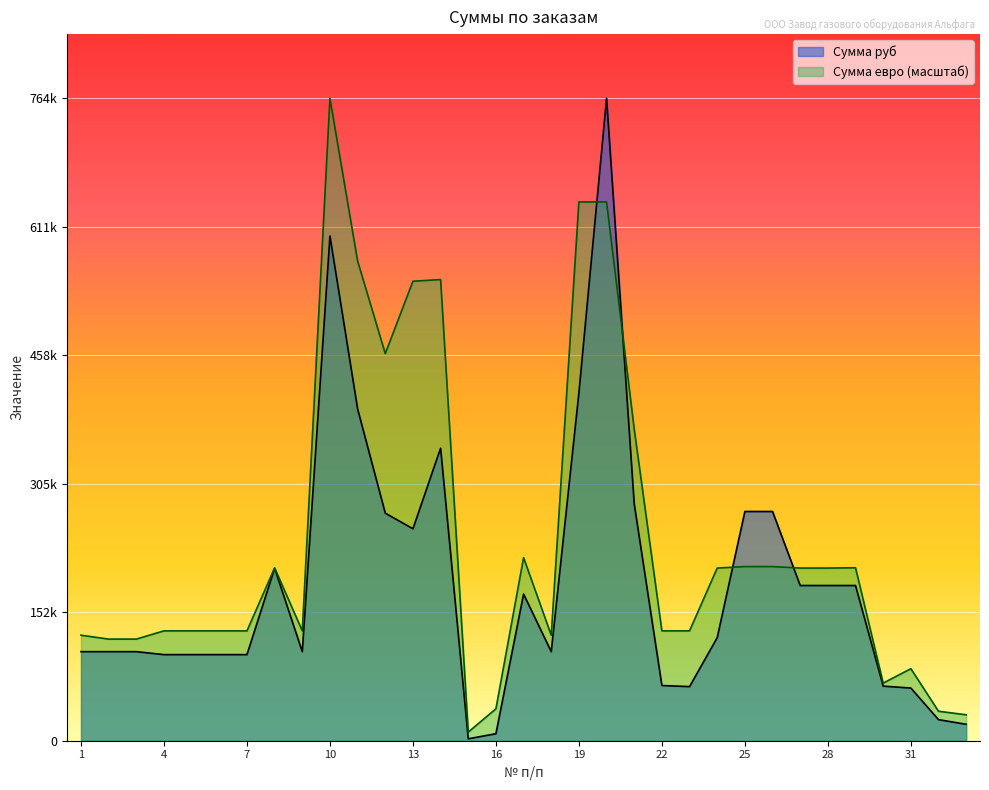

Is the value of Сумма евро at 9 greater than the value of Сумма руб at 28?

No